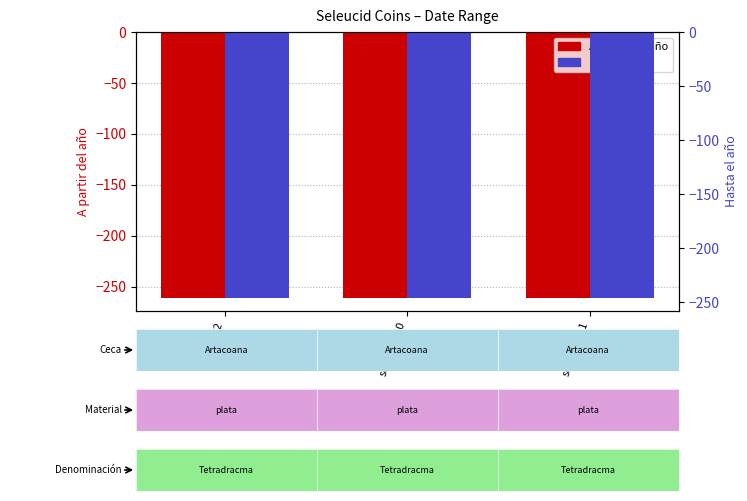

Reading right to left, transcribe all the data shown in this chart.

A partir del año: sc.1.612.11=-261	sc.1.612.10=-261	sc.1.612=-261
Hasta el año: sc.1.612.11=-246	sc.1.612.10=-246	sc.1.612=-246